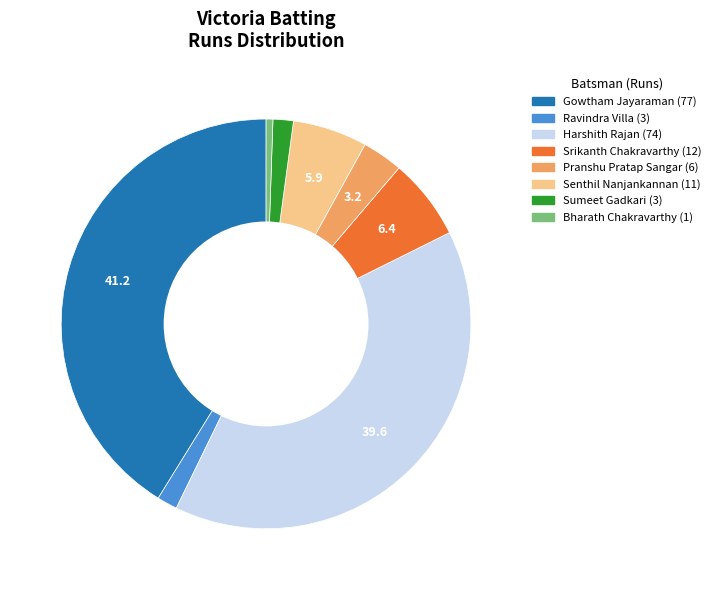

Does any single category account for the majority?

No